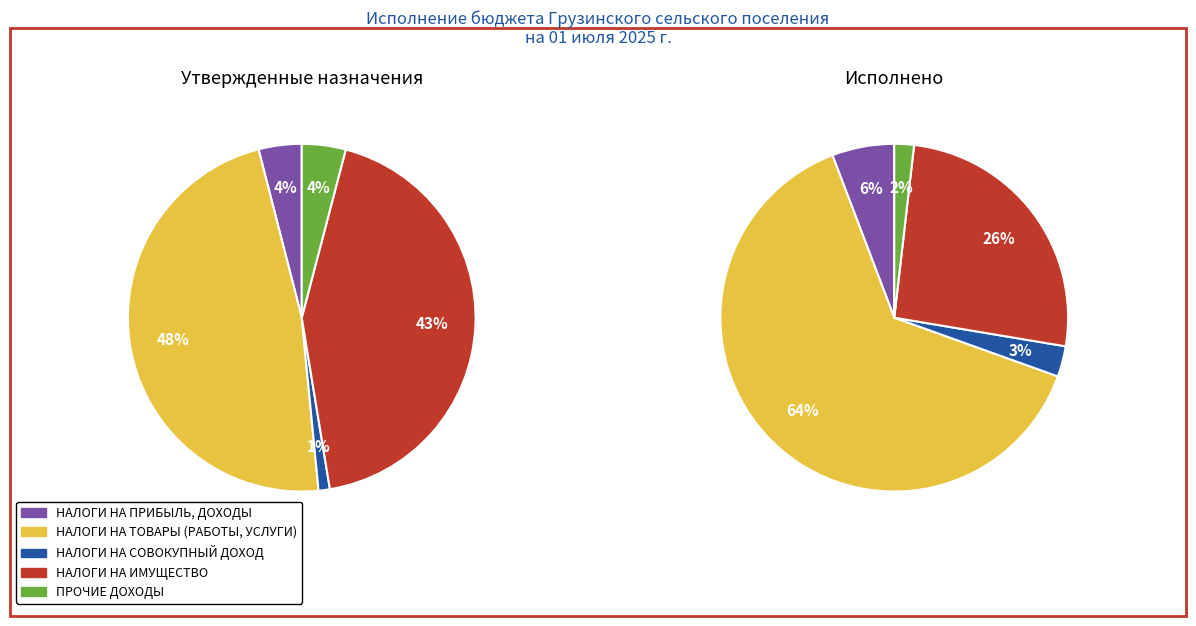

What is the largest slice in the pie chart?

НАЛОГИ НА ТОВАРЫ (РАБОТЫ, УСЛУГИ)